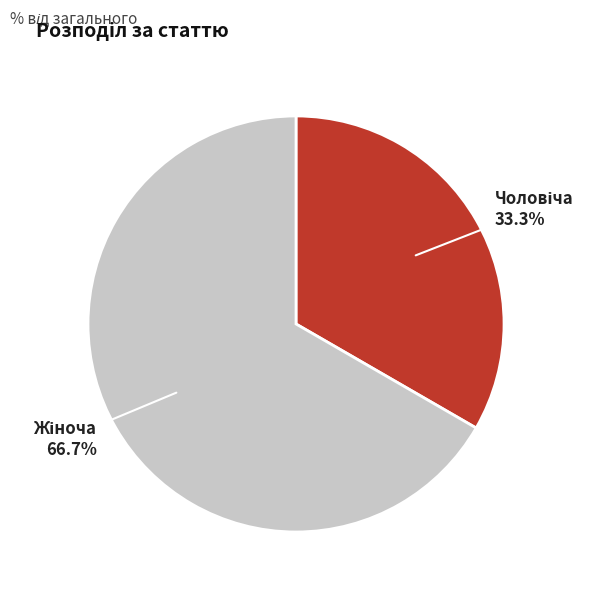

To the nearest percent, what is the difference between the largest and smallest slice percentages?

33%